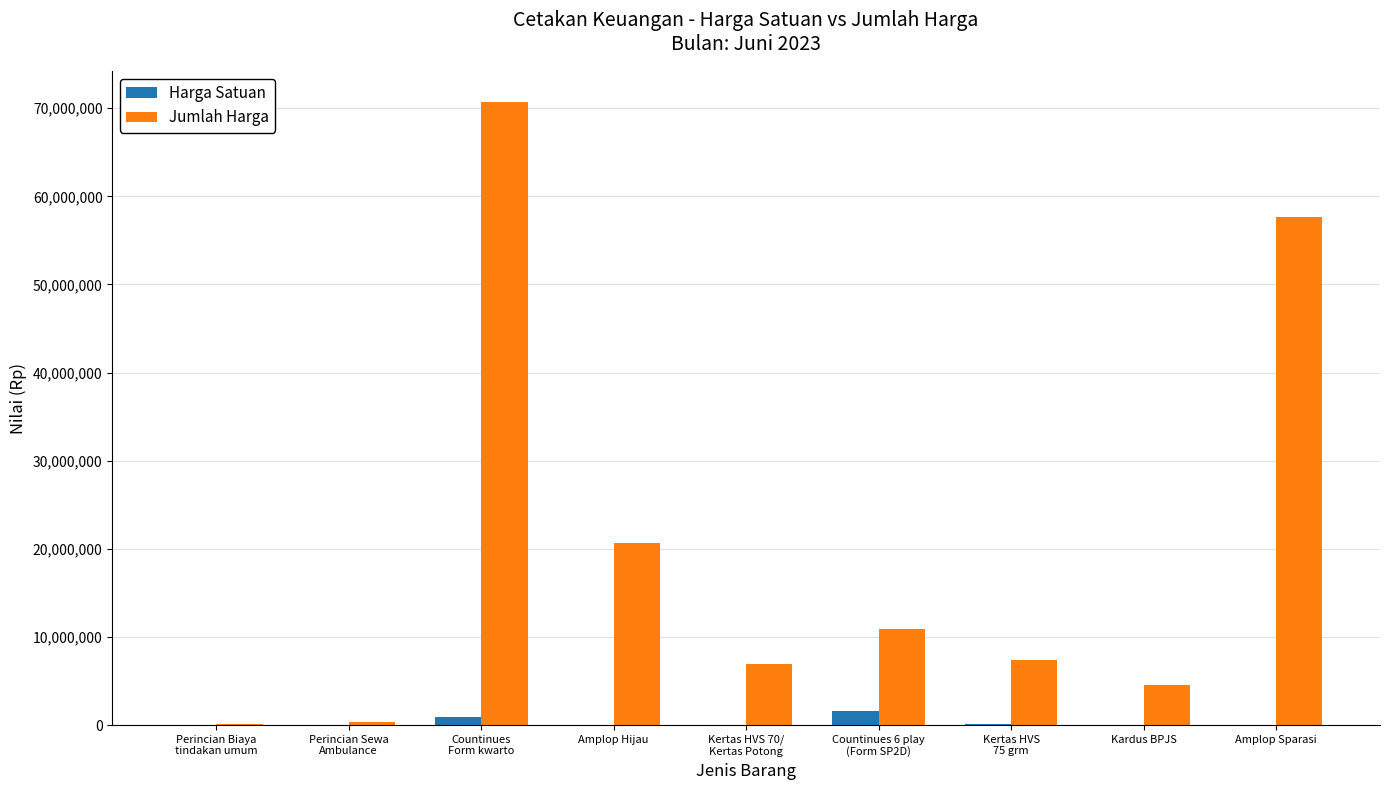

Which series has the largest range (max minus min)?

Jumlah Harga